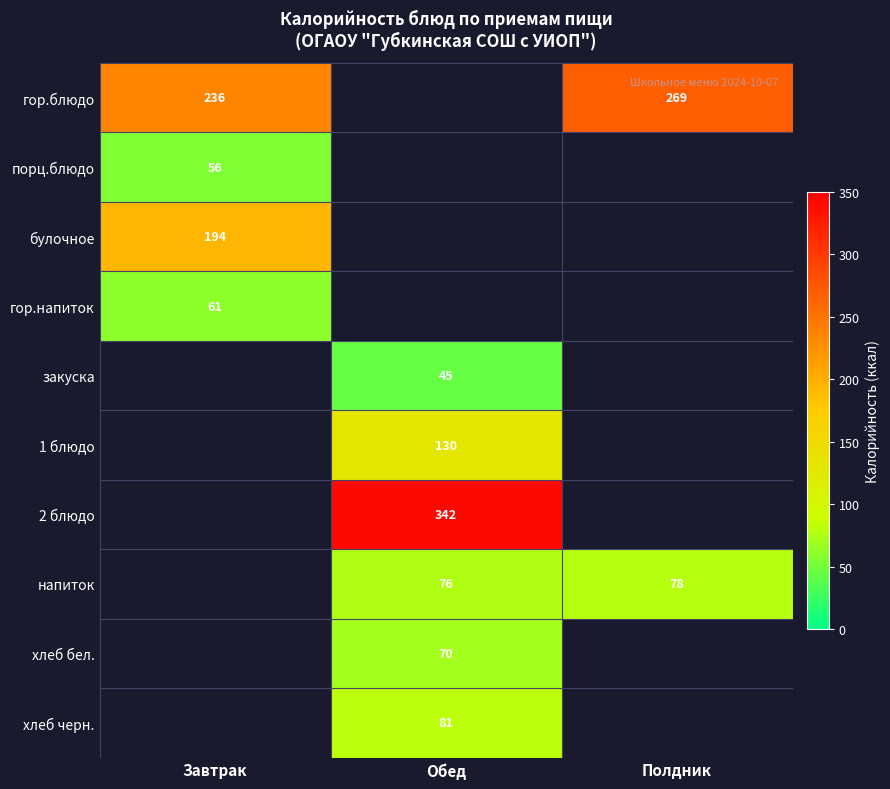

True or false: закуска has a value of 67 at Обед.

False